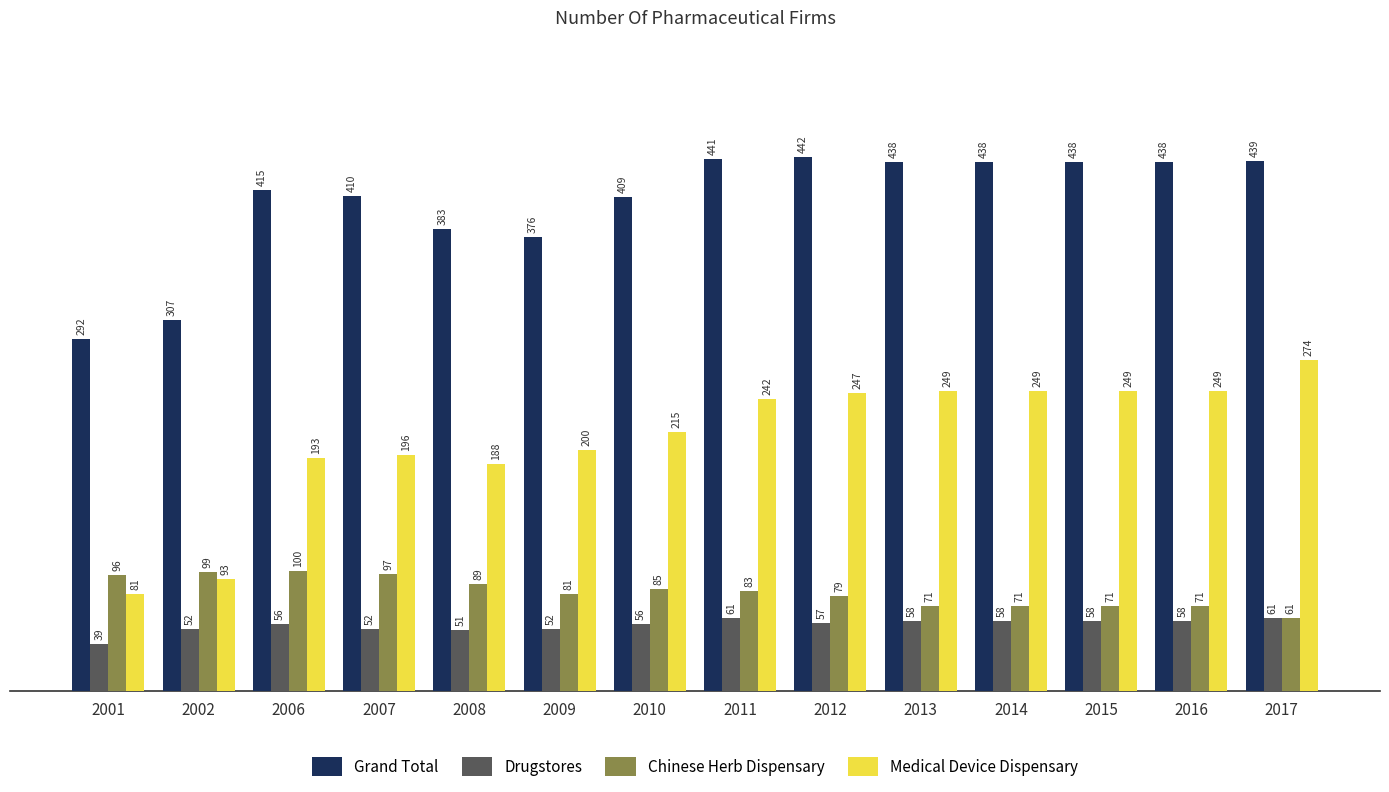

How many categories are shown in the chart?

14